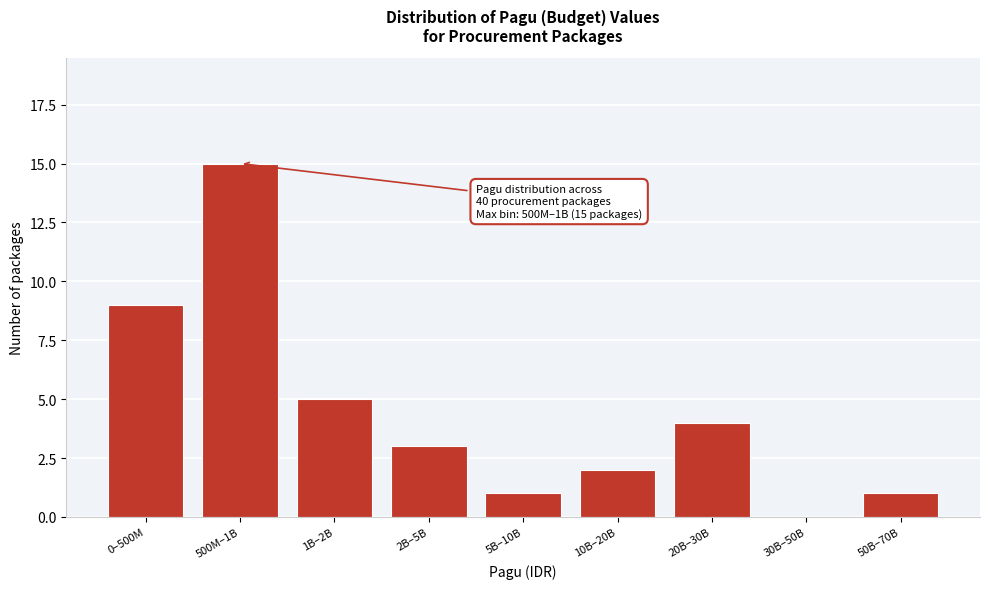

Reading left to right, list all the values displayed in this chart.

0–500M=9	500M–1B=15	1B–2B=5	2B–5B=3	5B–10B=1	10B–20B=2	20B–30B=4	30B–50B=0	50B–70B=1